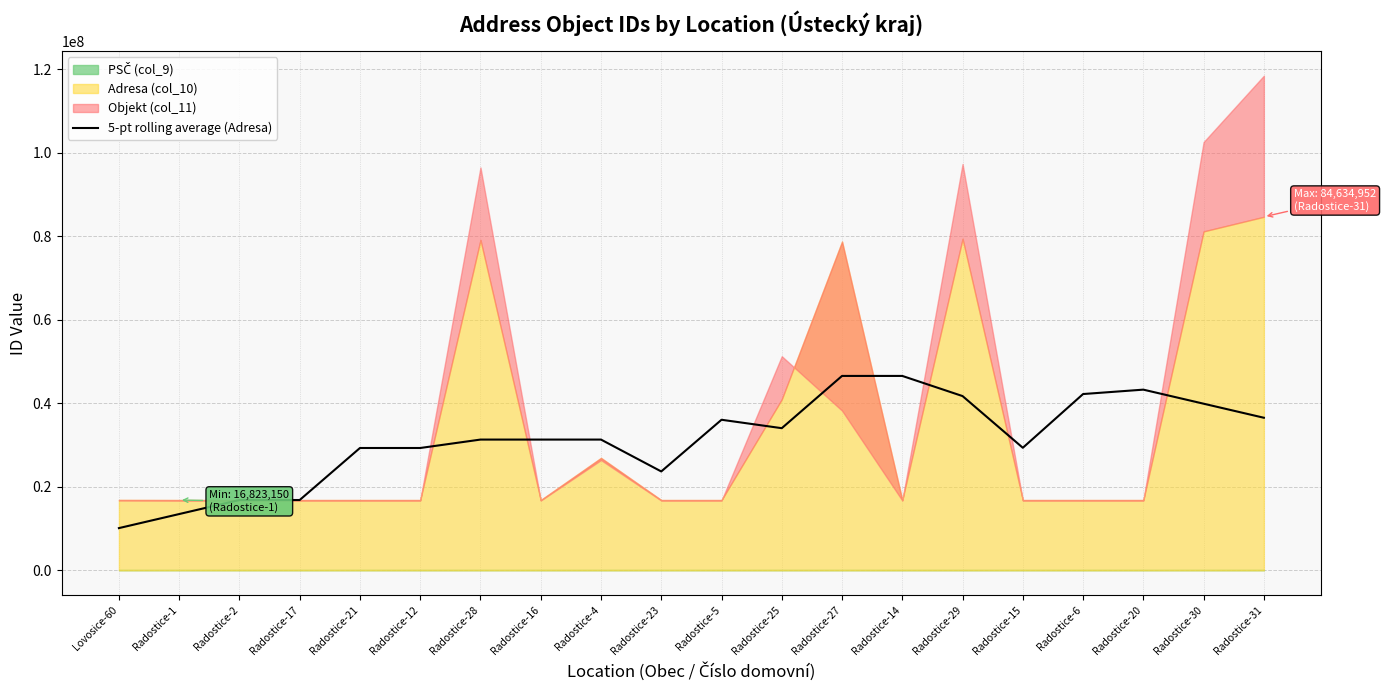

Reading left to right, extract all data points from this chart.

Lovosice-60=10098328.2	Radostice-1=13462984.4	Radostice-2=16827645.0	Radostice-17=16823226.6	Radostice-21=29278766.2	Radostice-12=29278787.2	Radostice-28=31294511.2	Radostice-16=31294512.8	Radostice-4=31294503.4	Radostice-23=23663120.4	Radostice-5=36038341.8	Radostice-25=34022613.0	Radostice-27=46532953.6	Radostice-14=46532969.8	Radostice-29=41708821.6	Radostice-15=29333603.6	Radostice-6=42196898.2	Radostice-20=43248885.8	Radostice-30=39884232.8	Radostice-31=36519594.4